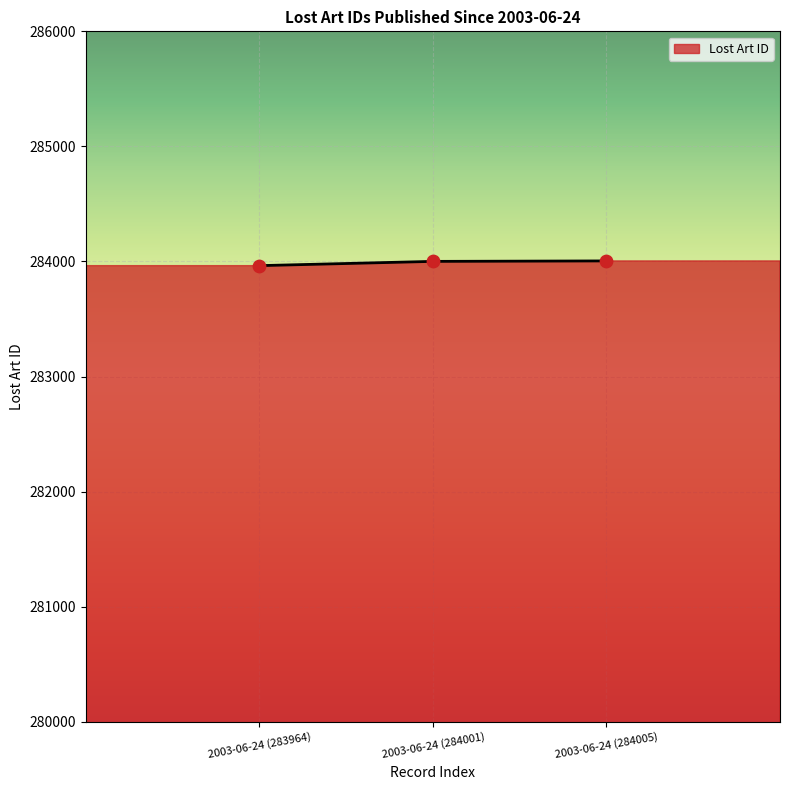

Which has a higher value, 2003-06-24 (284005) or 2003-06-24 (284001)?

2003-06-24 (284005)